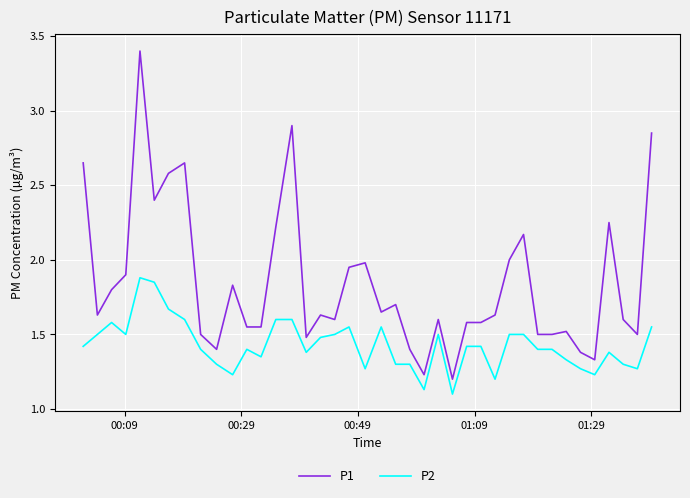

True or false: P1 and P2 intersect in this chart.

False